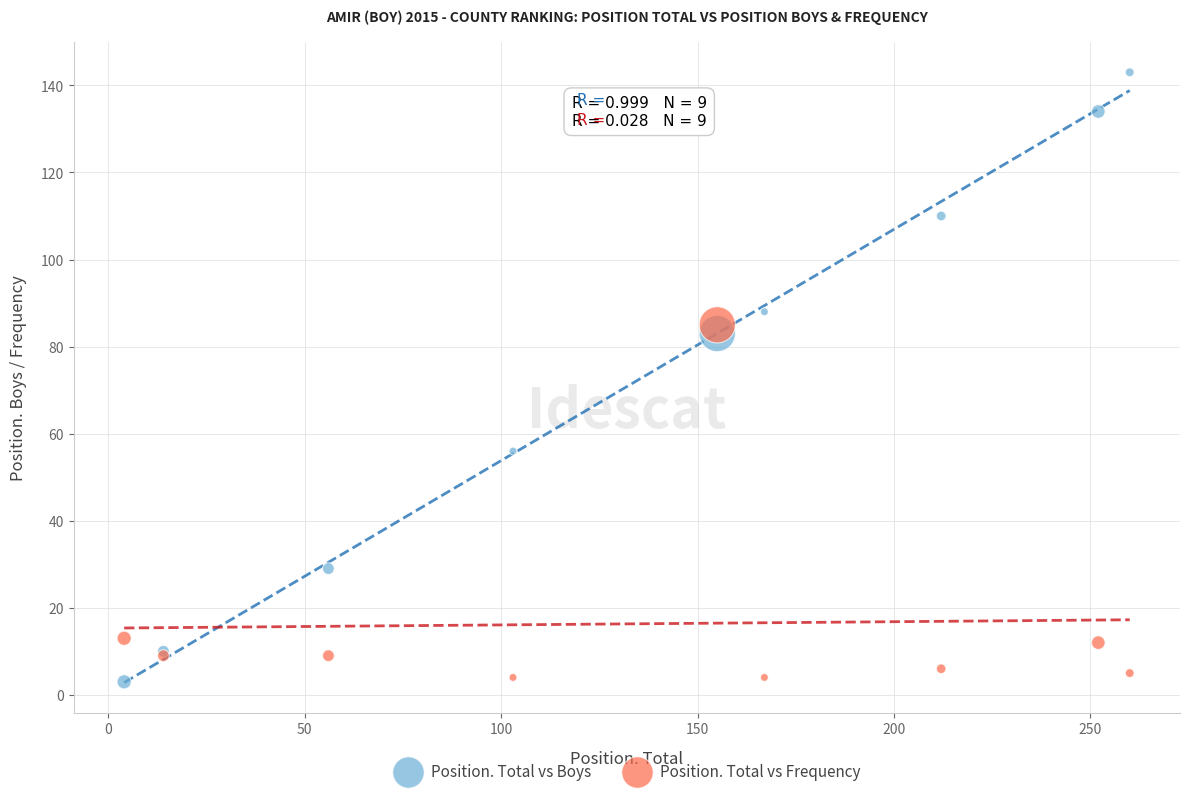

What are all the series names shown in the legend?

Position. Total vs Boys, Position. Total vs Frequency